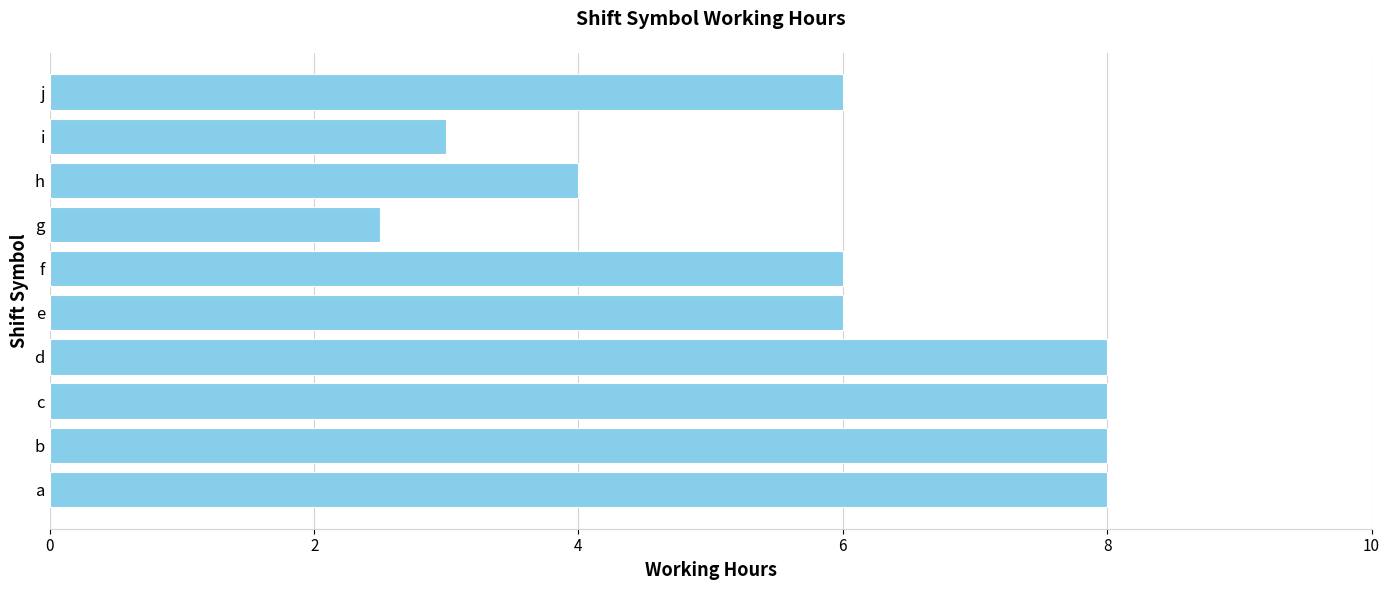

Reading top to bottom, what are all the values shown in this chart?

j=6.0	i=3.0	h=4.0	g=2.5	f=6.0	e=6.0	d=8.0	c=8.0	b=8.0	a=8.0